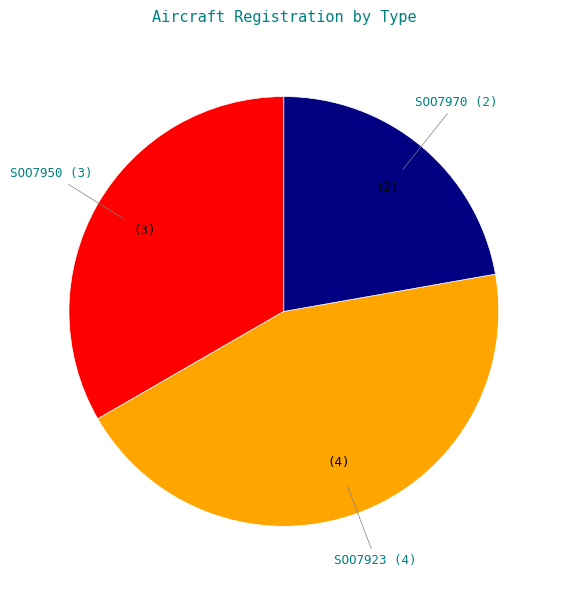

Does SOO7950 represent more than half of the total?

No